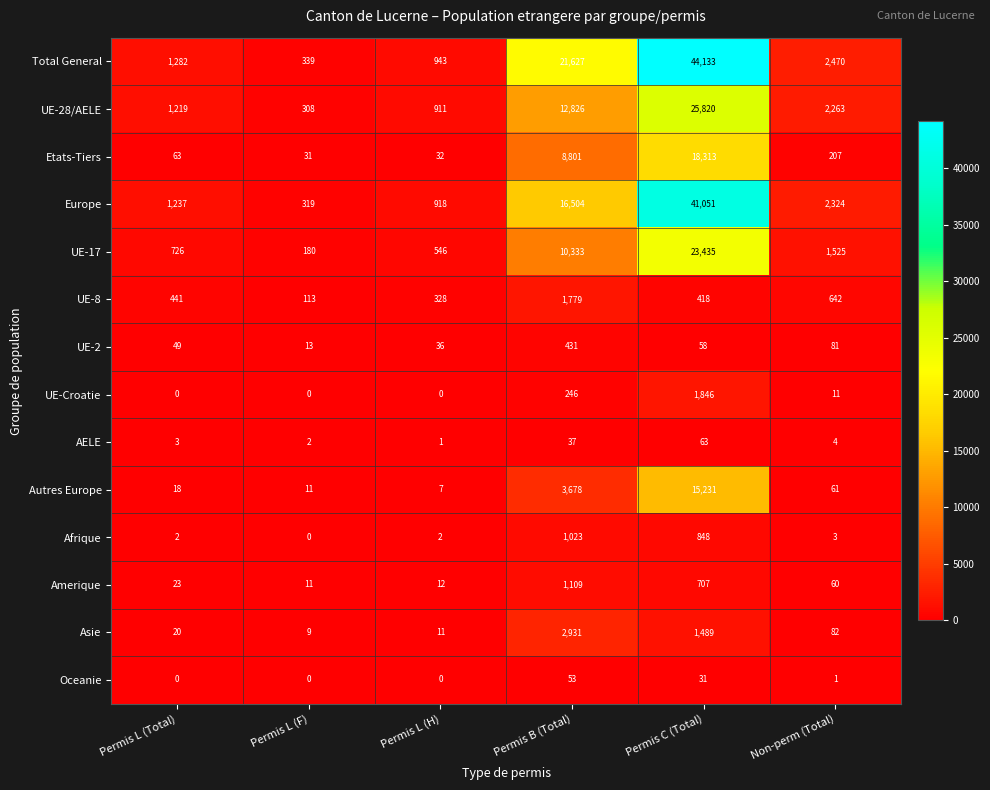

The Afrique series shows 3 at Non-perm (Total). True or false?

True